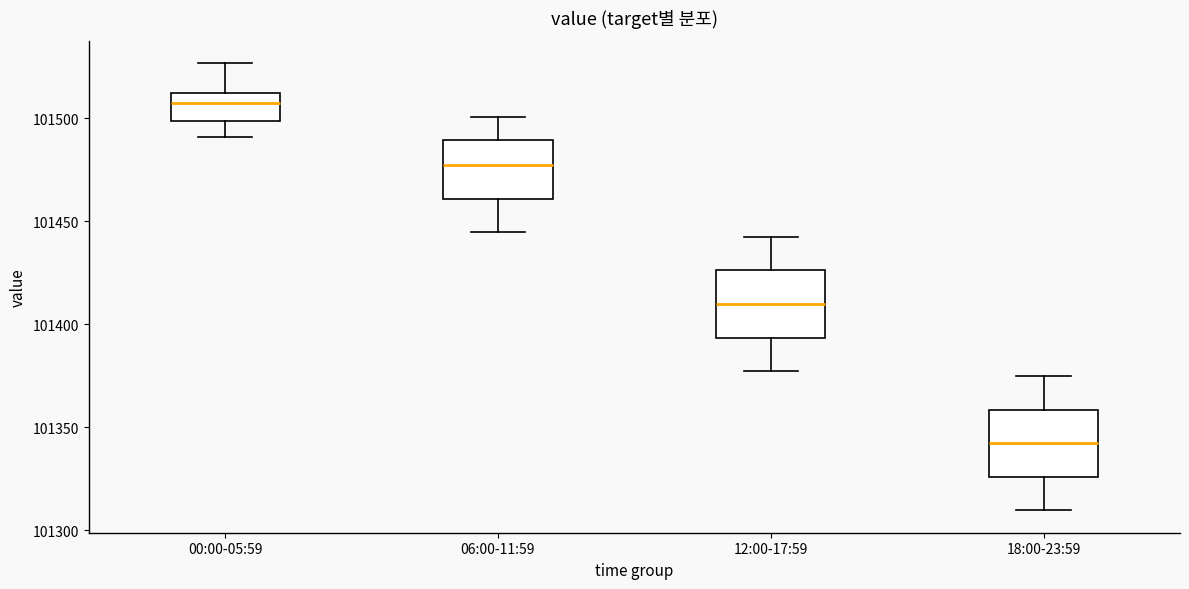

Reading left to right, transcribe this box plot: for each box, give where its median line is, the range the box spans, and where its two whiskers end, as read against the y-axis. The values are not printed on the chart, so give them approximately, as read against the axis.

00:00-05:59: median 101510 (just below the box's upper edge), box 101500 to 101510, whiskers 101490 to 101525
06:00-11:59: median 101475, box 101460 to 101490, whiskers 101445 to 101500
12:00-17:59: median 101410, box 101395 to 101425, whiskers 101375 to 101445
18:00-23:59: median 101340, box 101325 to 101360, whiskers 101310 to 101375